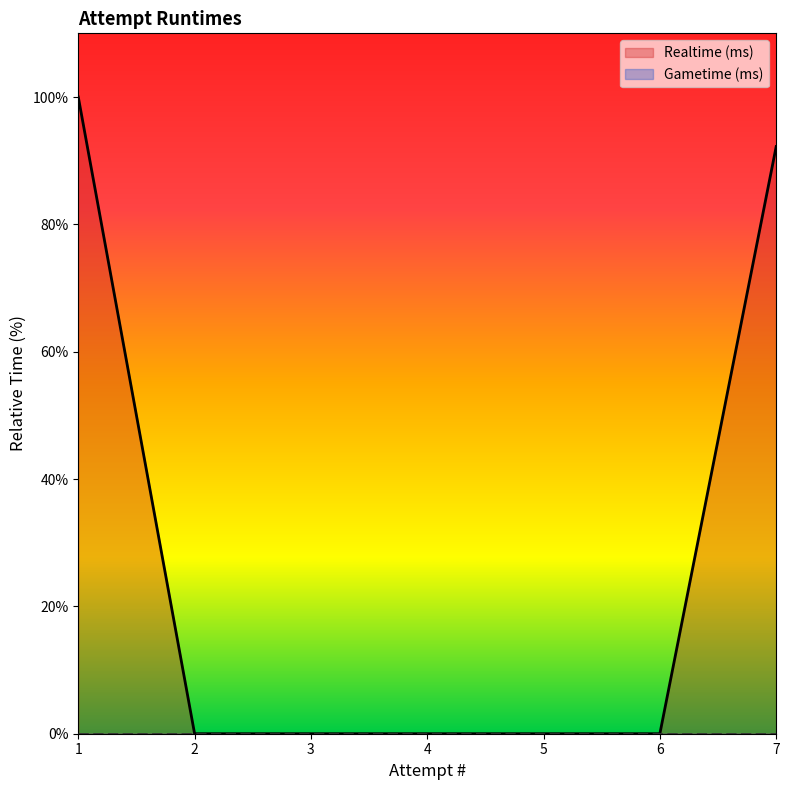

Does the chart display data point markers on the line(s)?

No